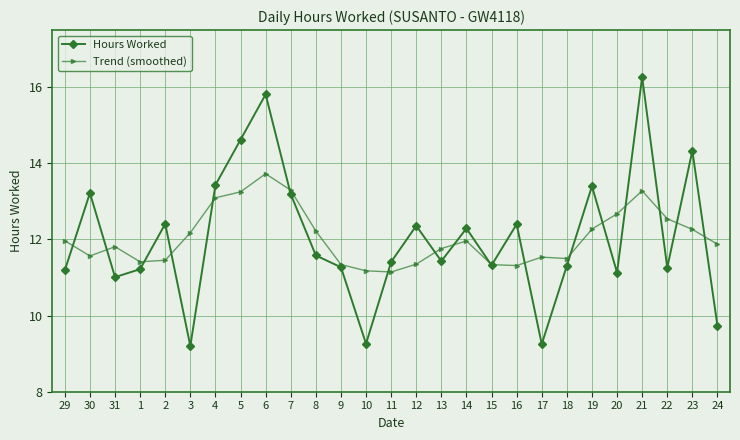

How many times do Hours Worked and Trend (smoothed) cross each other?

18